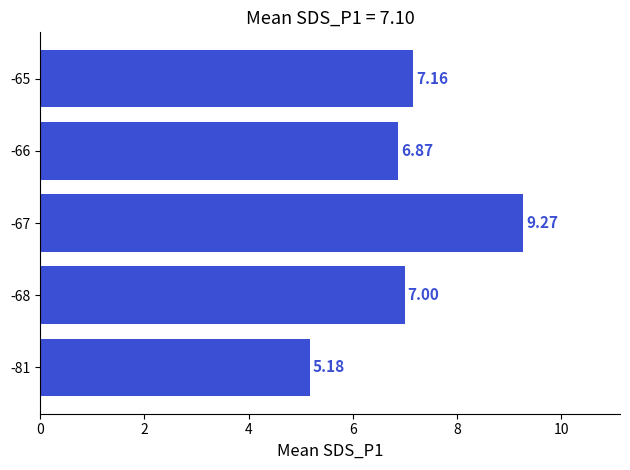

How many bars are there in total?

5